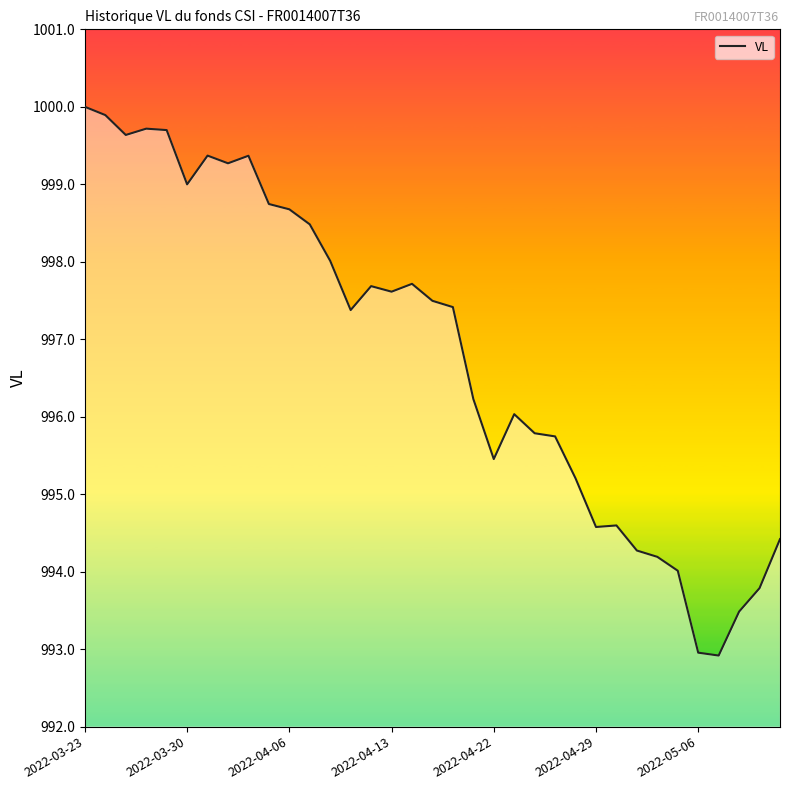

What is the greatest value displayed?

1000.0